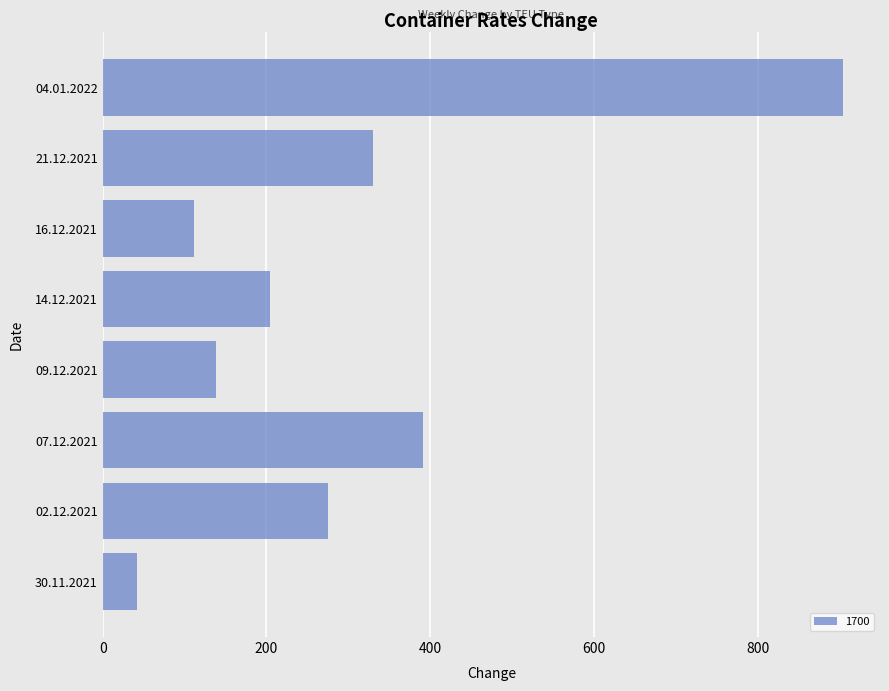

What is the difference between the maximum and minimum values?

862